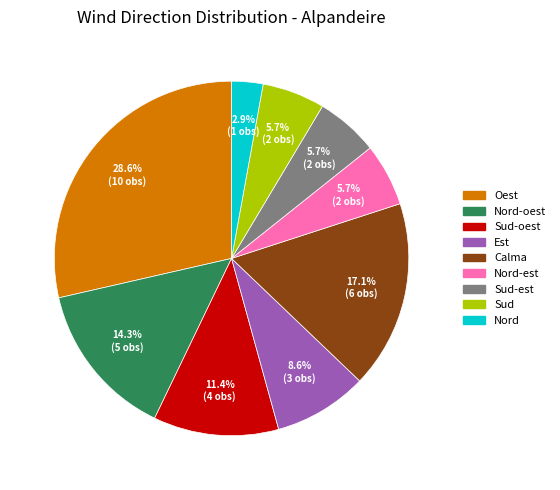

How many slices are in this pie chart?

9